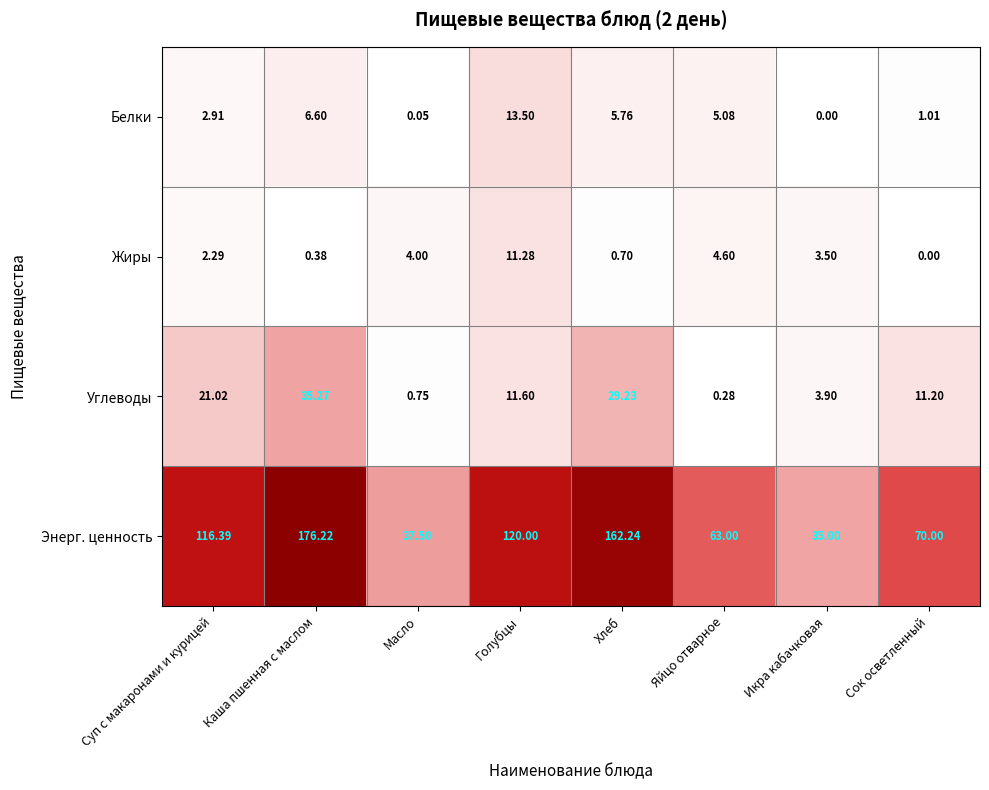

At which label does Энерг. ценность first exceed 116?

Суп с макаронами и курицей